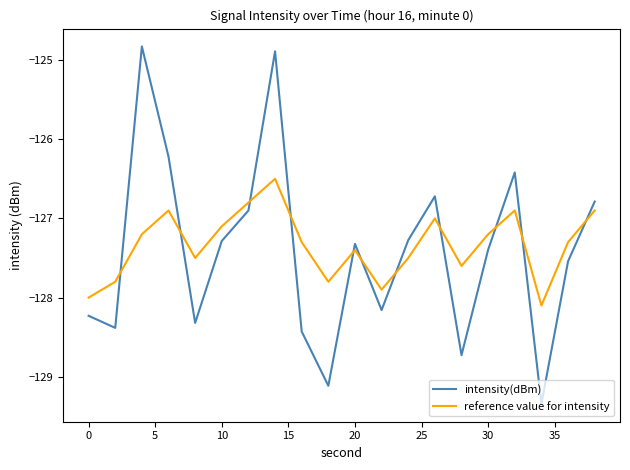

What is the difference between the maximum and minimum values in the intensity(dBm) series?

4.5